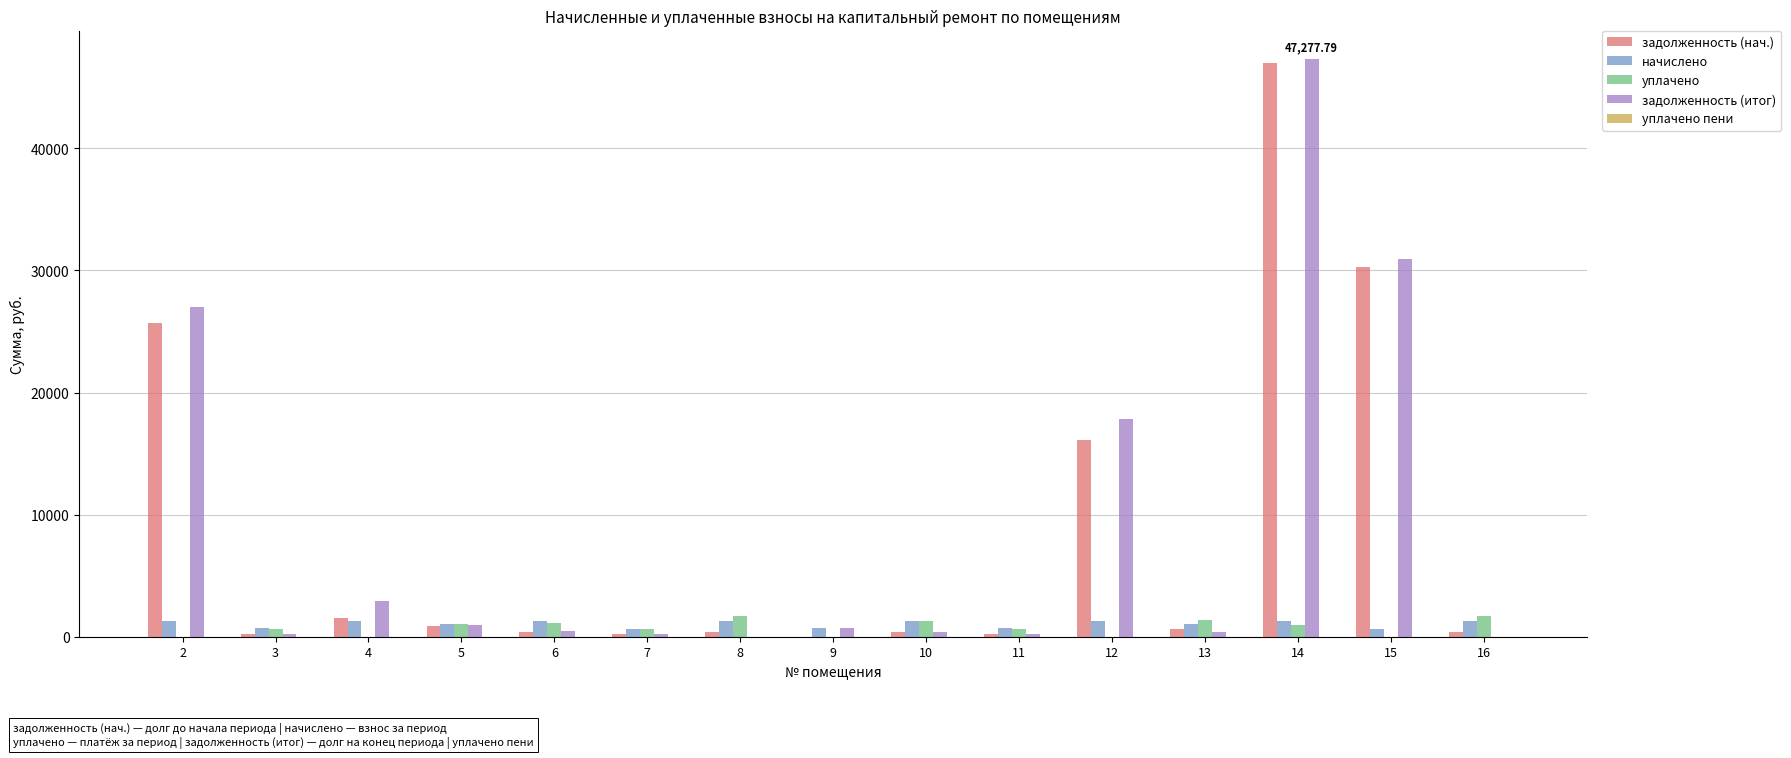

What is the spread (max minus min) of values at 14?

47277.8